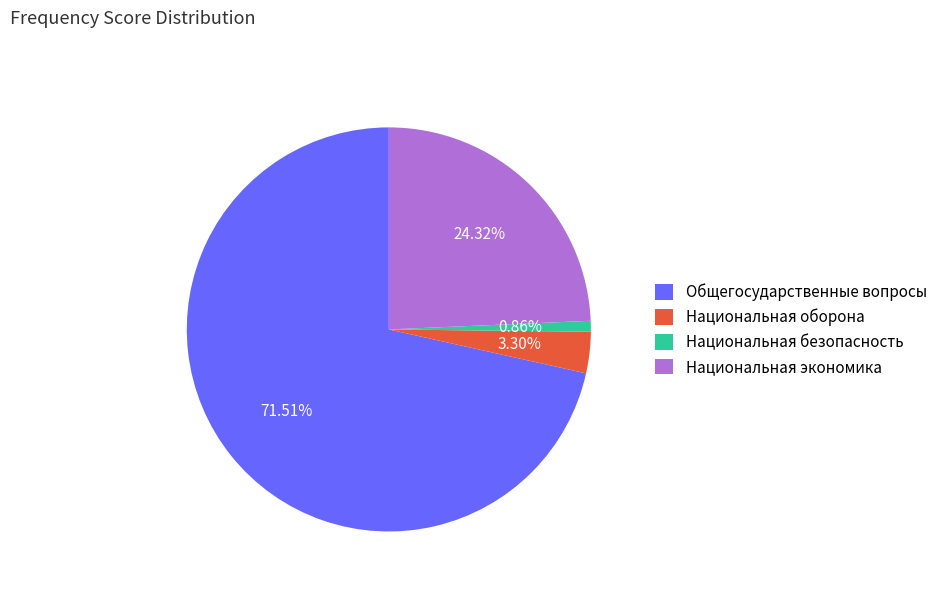

To the nearest percent, what portion does Национальная экономика represent?

24%